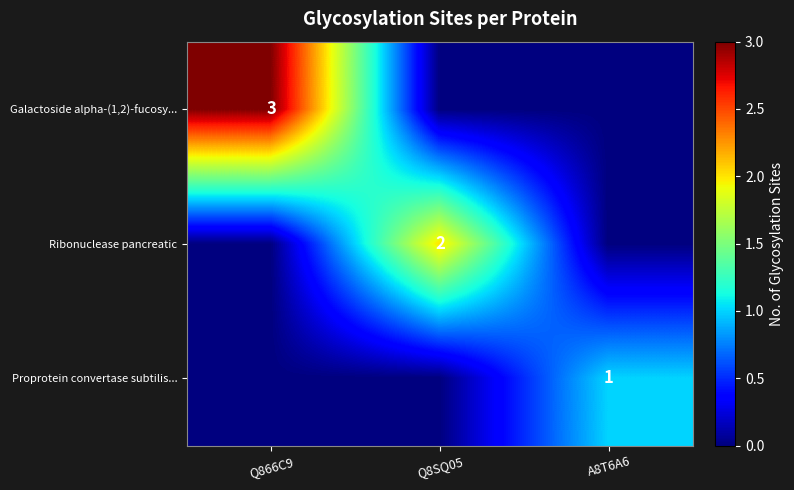

Is it true that Proprotein convertase subtilis... equals 0 at A8T6A6?

False